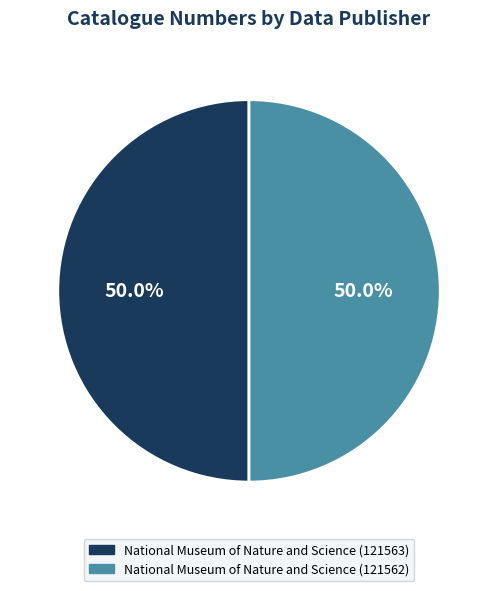

What is the ratio of the value at National Museum of Nature and Science (121563) to the value at National Museum of Nature and Science (121562)?

1.0